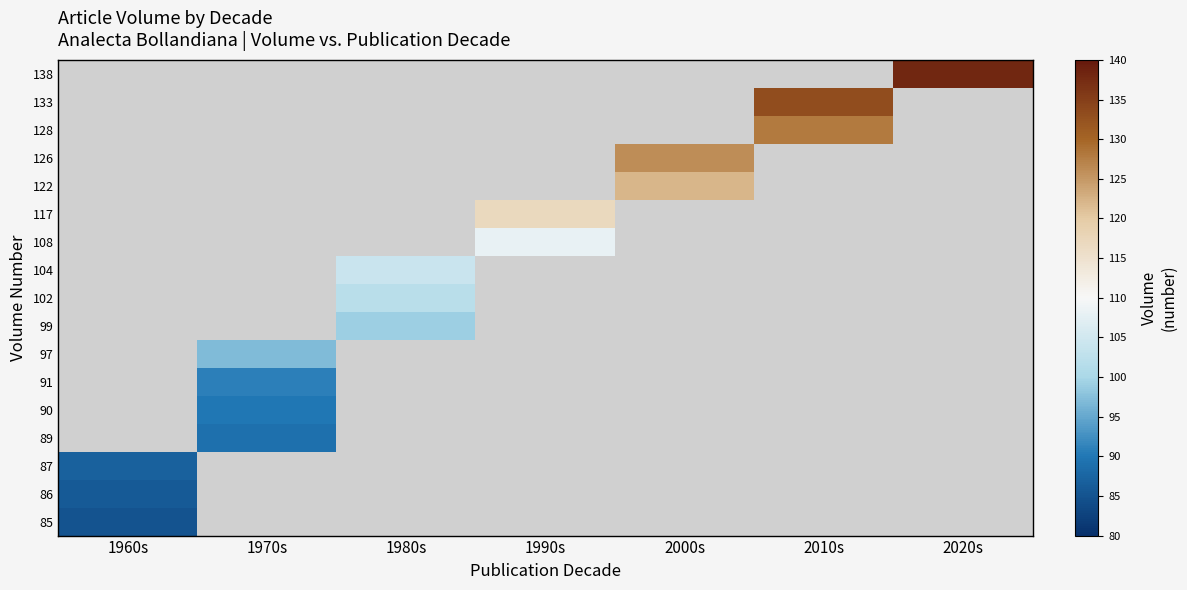

How many values in 138 are above zero?

1